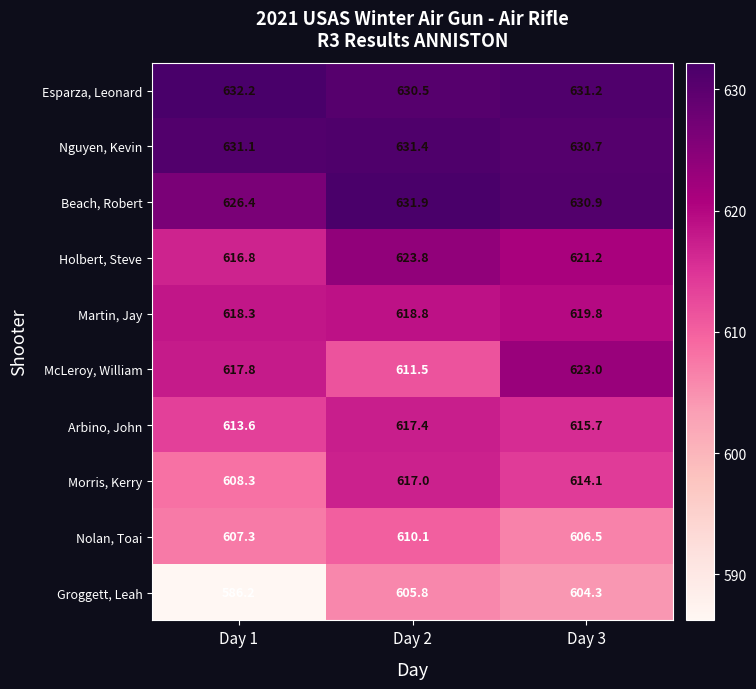

What is the difference between the Holbert, Steve values at Day 2 and Day 3?

2.6